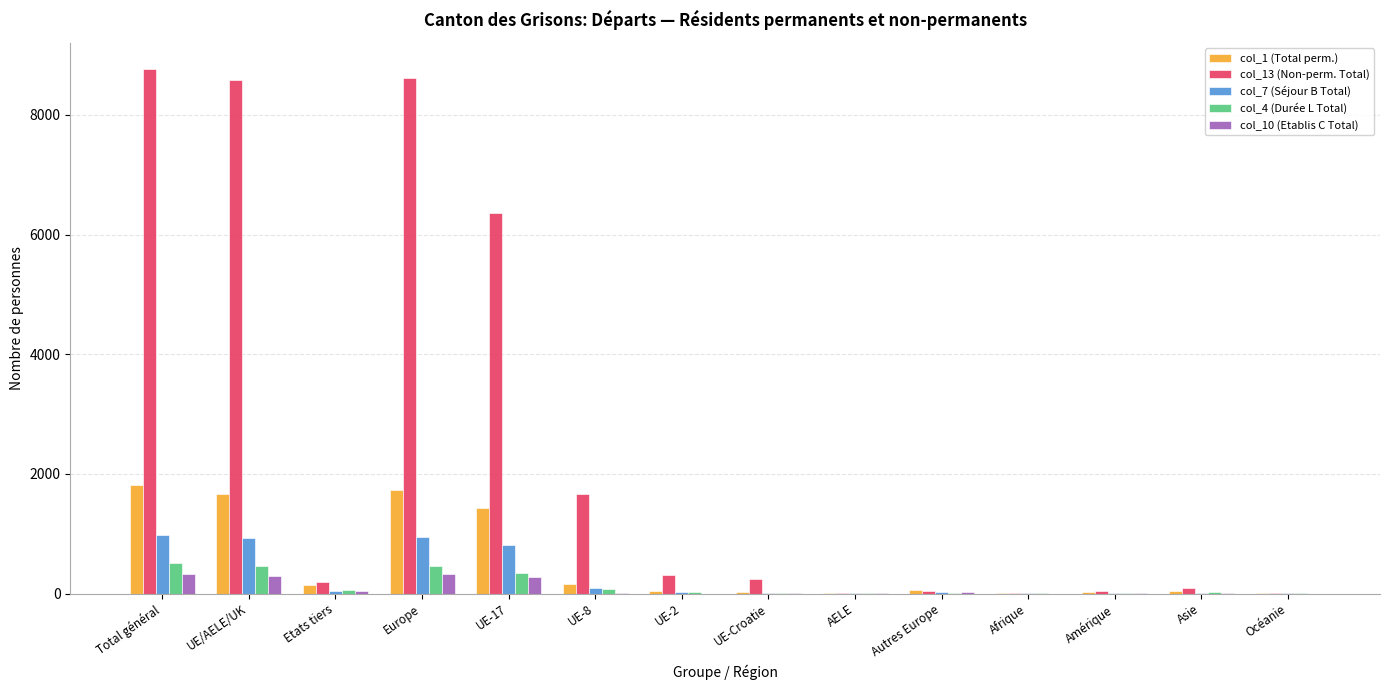

Is the value of col_10 (Etablis C Total) at Etats tiers greater than the value of col_1 (Total perm.) at UE/AELE/UK?

No